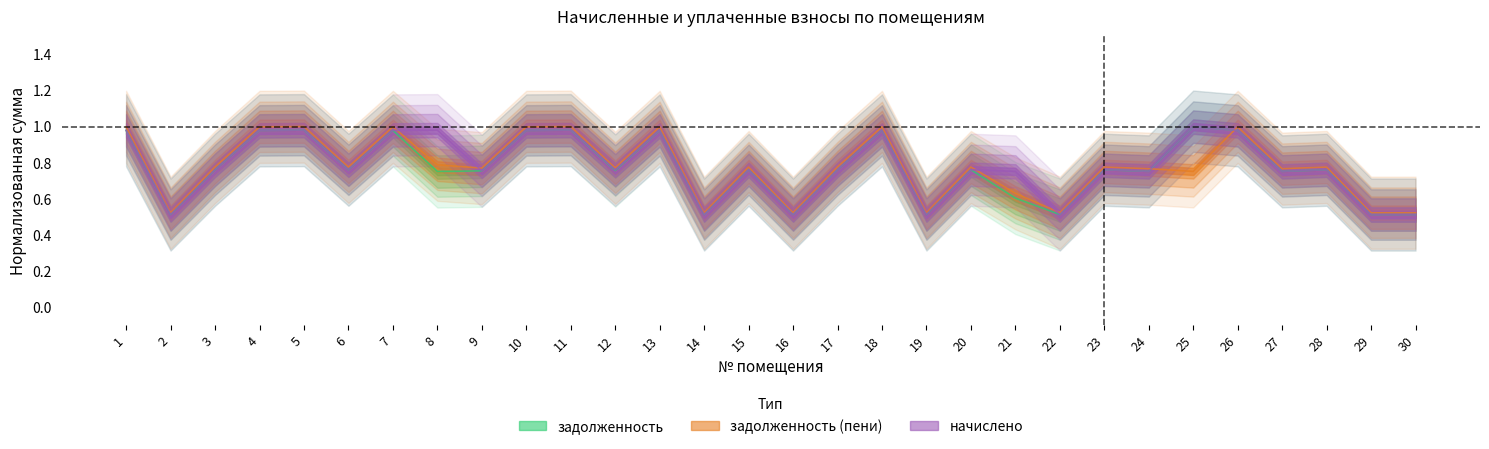

Reading left to right, list all the values displayed in this chart.

задолженность: 1.0	0.5	0.8	1.0	1.0	0.8	1.0	0.8	0.8	1.0	1.0	0.8	1.0	0.5	0.8	0.5	0.8	1.0	0.5	0.8	0.6	0.5	0.8	0.8	1.0	1.0	0.8	0.8	0.5	0.5
задолженность_пени: 1.0	0.5	0.8	1.0	1.0	0.8	1.0	0.8	0.8	1.0	1.0	0.8	1.0	0.5	0.8	0.5	0.8	1.0	0.5	0.8	0.6	0.5	0.8	0.8	0.8	1.0	0.8	0.8	0.5	0.5
начислено: 1.0	0.5	0.8	1.0	1.0	0.8	1.0	1.0	0.8	1.0	1.0	0.8	1.0	0.5	0.8	0.5	0.8	1.0	0.5	0.8	0.8	0.5	0.8	0.8	1.0	1.0	0.8	0.8	0.5	0.5